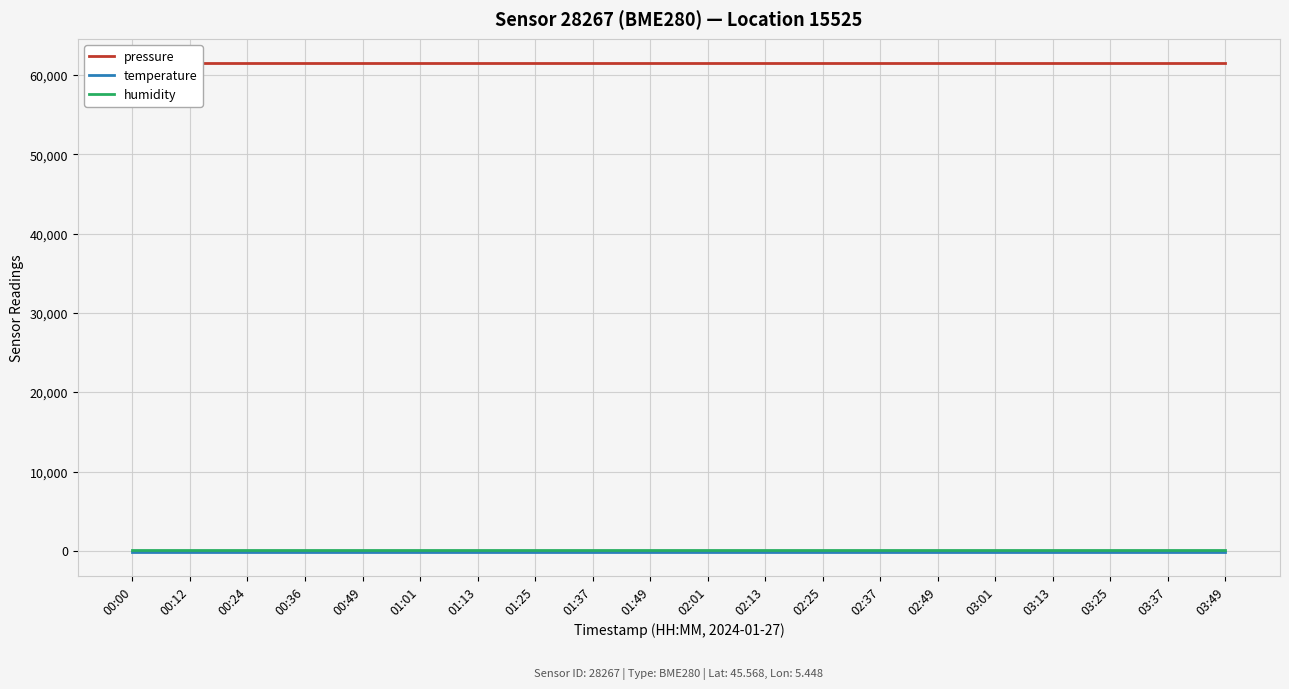

Is the value of temperature at 03:37 greater than the value of pressure at 03:49?

No